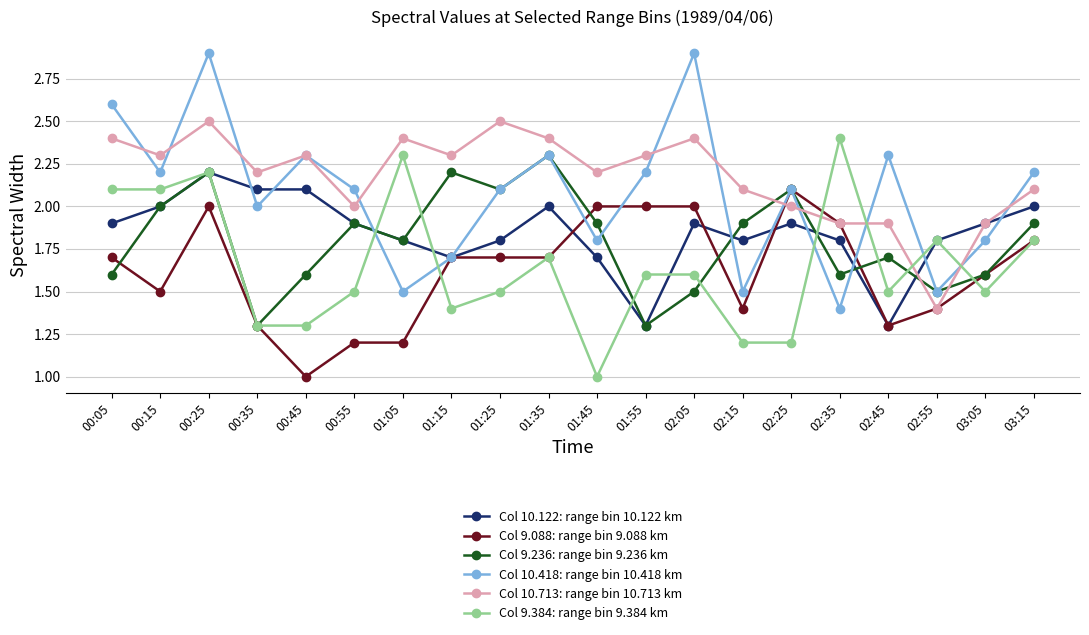

At which category is the sum across all series the highest?

00:25